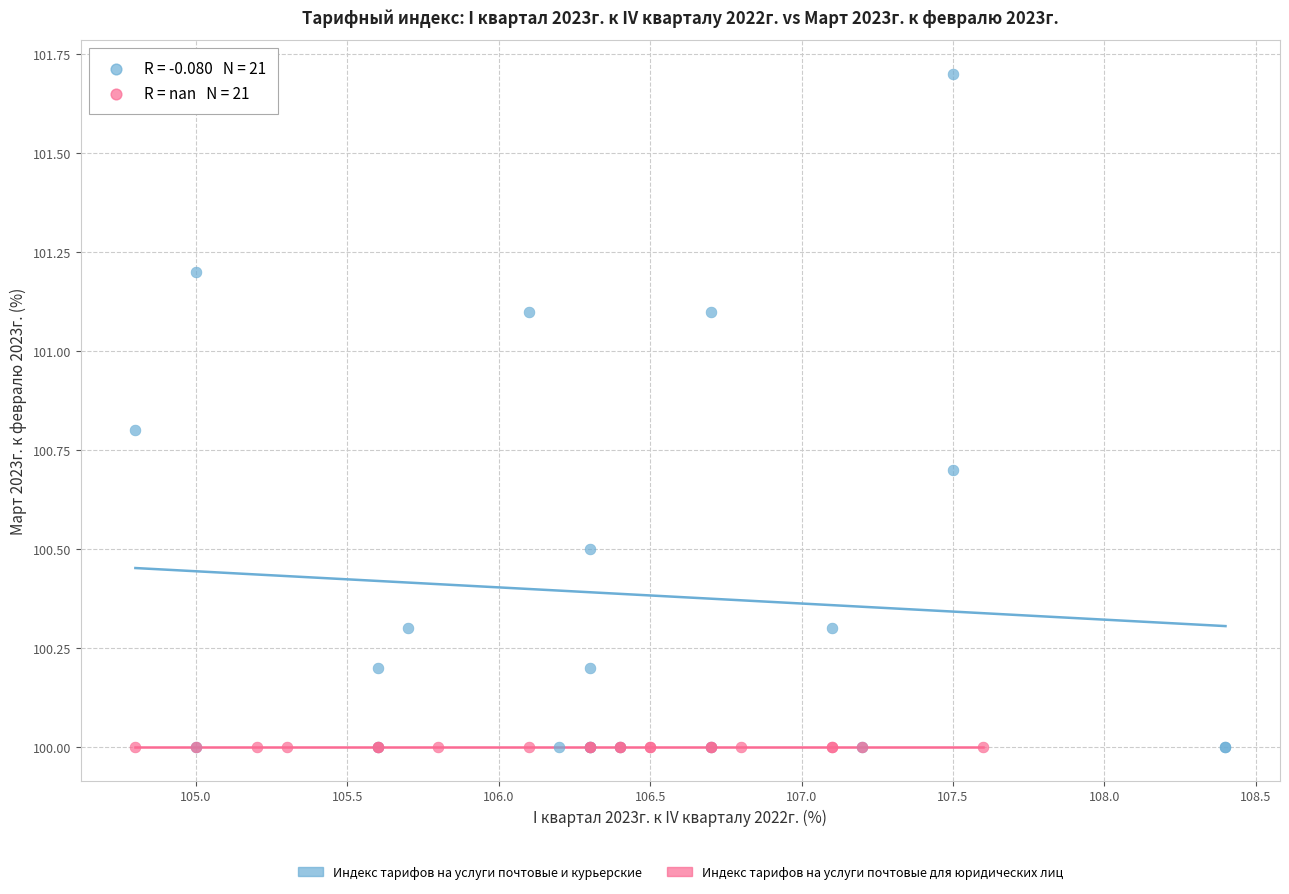

What are all the series names shown in the legend?

Индекс тарифов на услуги почтовые и курьерские, Индекс тарифов на услуги почтовые для юридических лиц